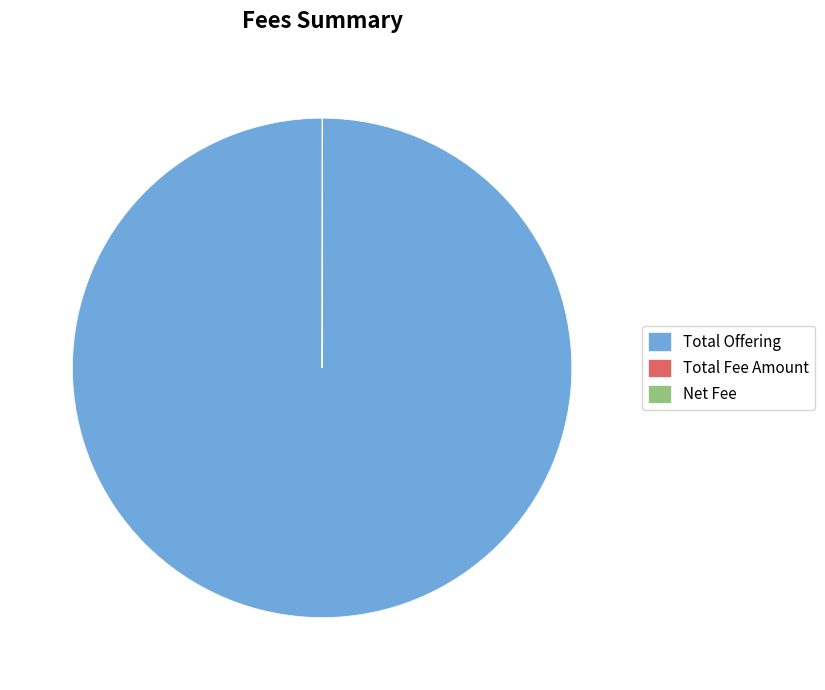

Does any single category account for the majority?

Yes